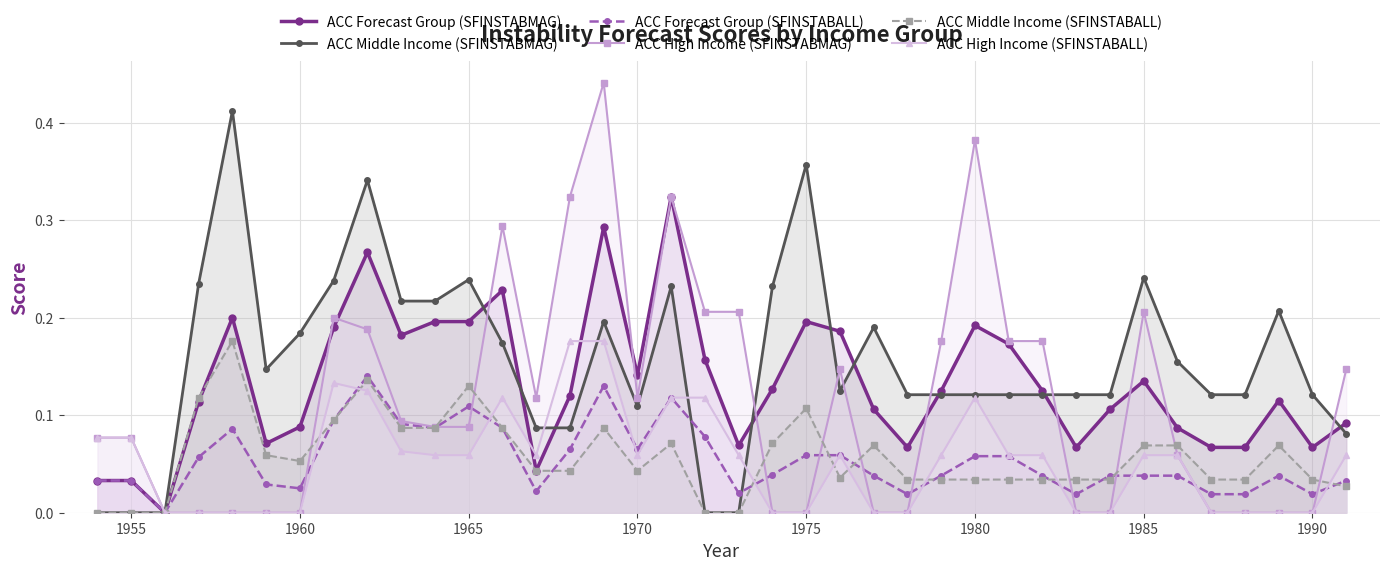

Which series has the largest total across all categories?

ACC Middle Income (SFINSTABMAG)